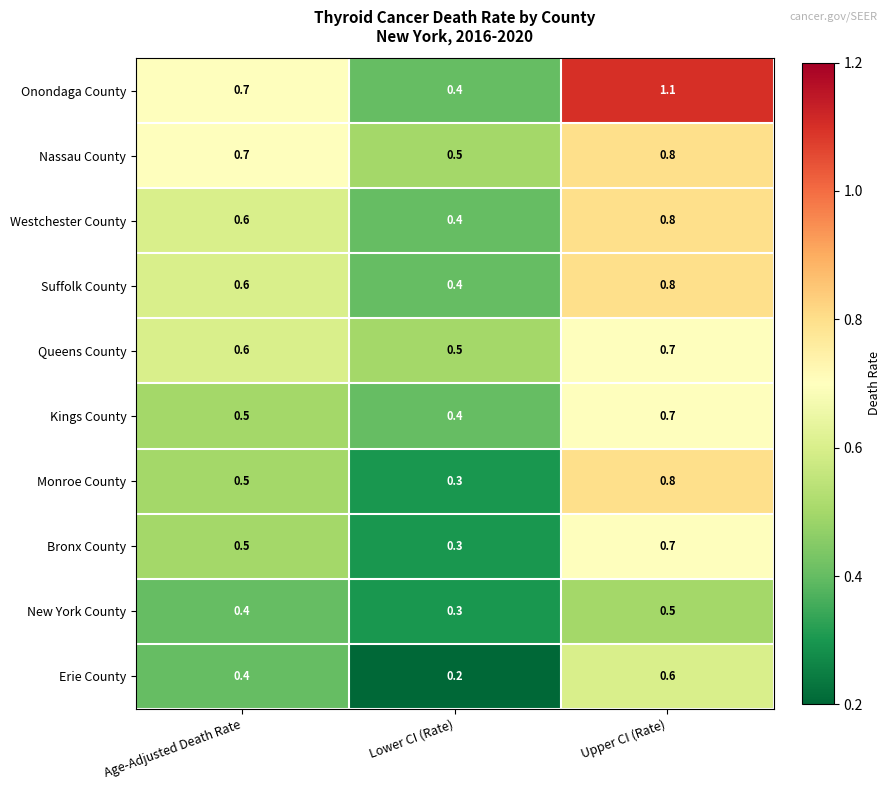

At which category is the sum across all series the highest?

Upper CI (Rate)